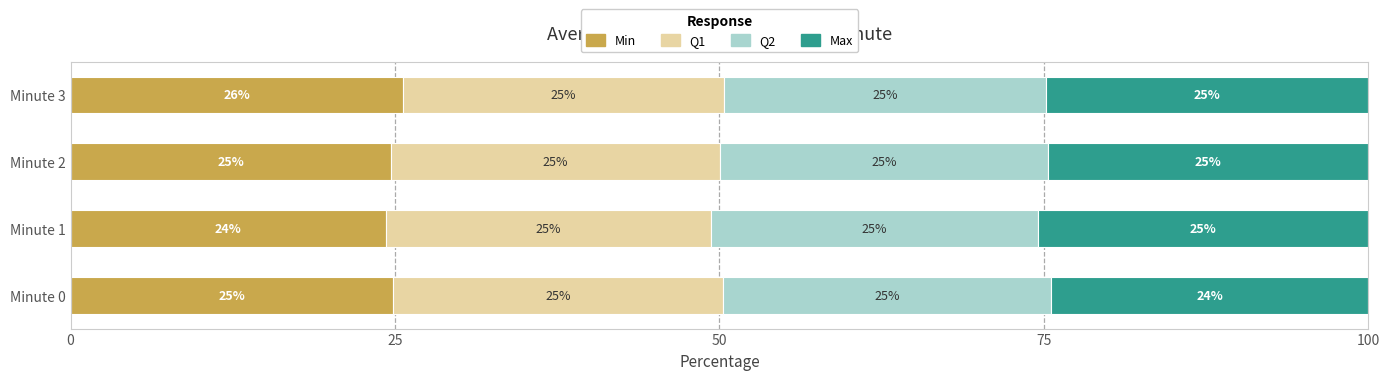

Between Minute 0 and Minute 2, which series saw the biggest shift?

Max